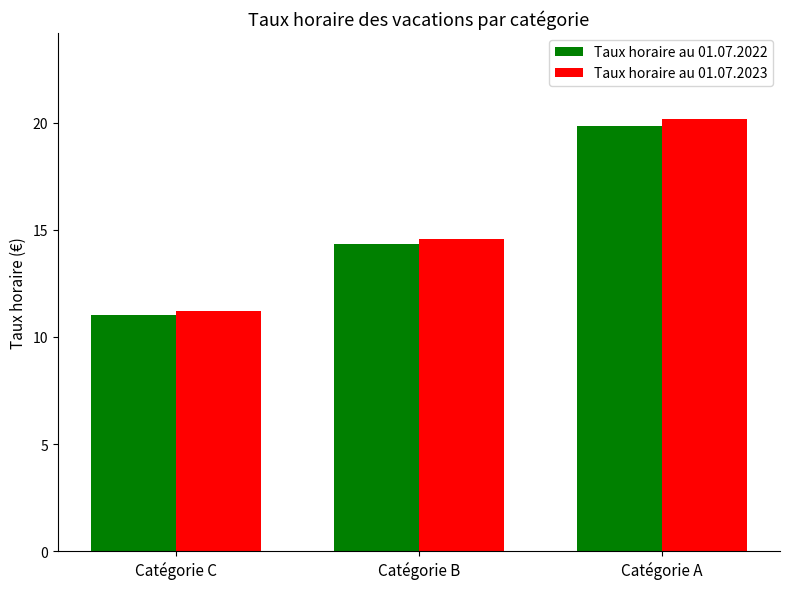

What is the total value across all series at Catégorie B?

28.9